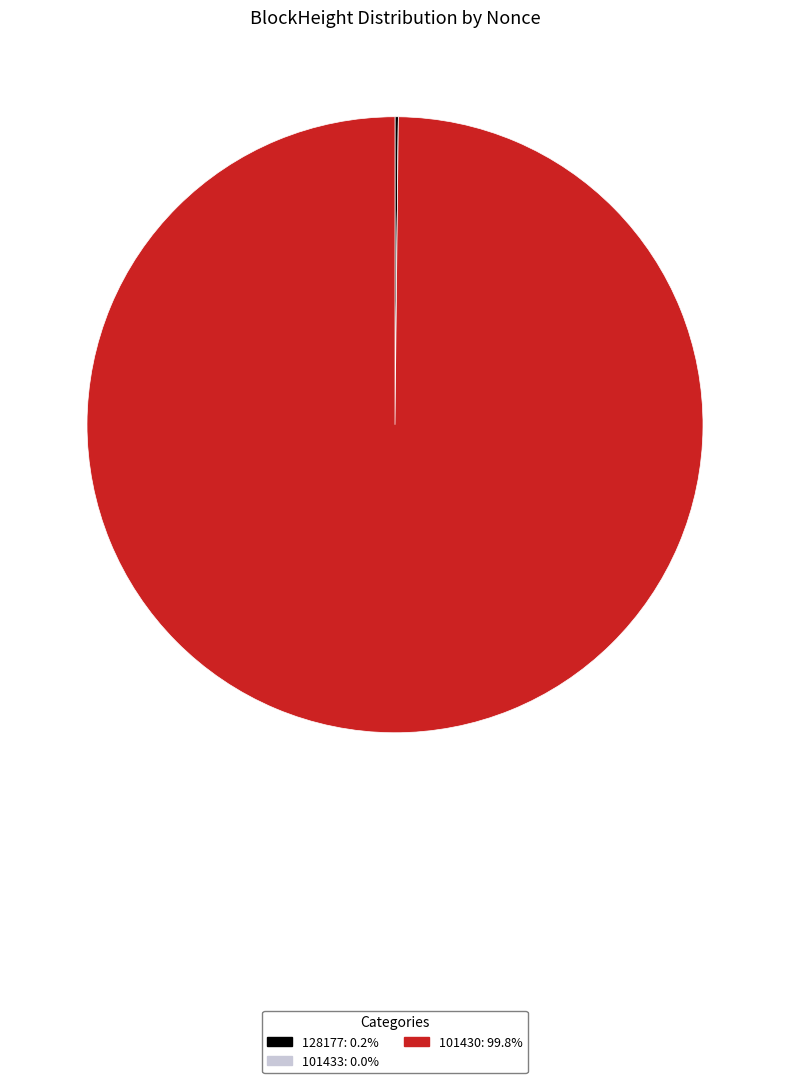

Which slice represents more than half of the pie?

101430